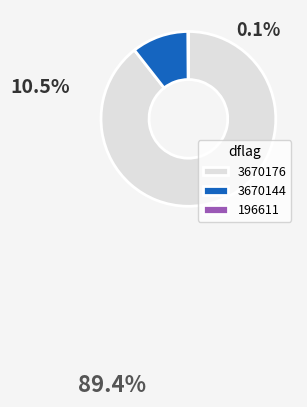

Between 3670144 and 3670176, which is larger?

3670176